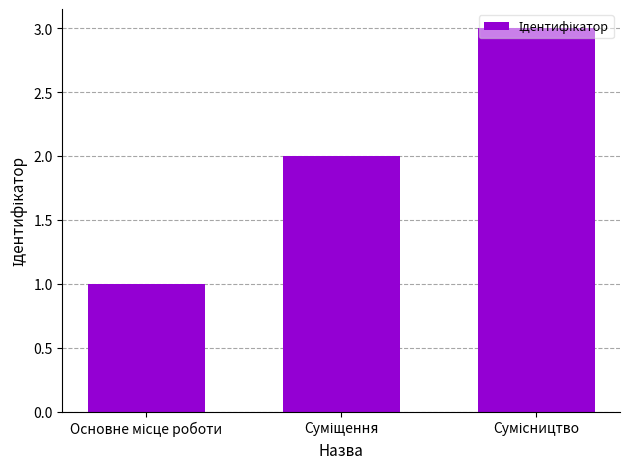

How many bars are there in total?

3